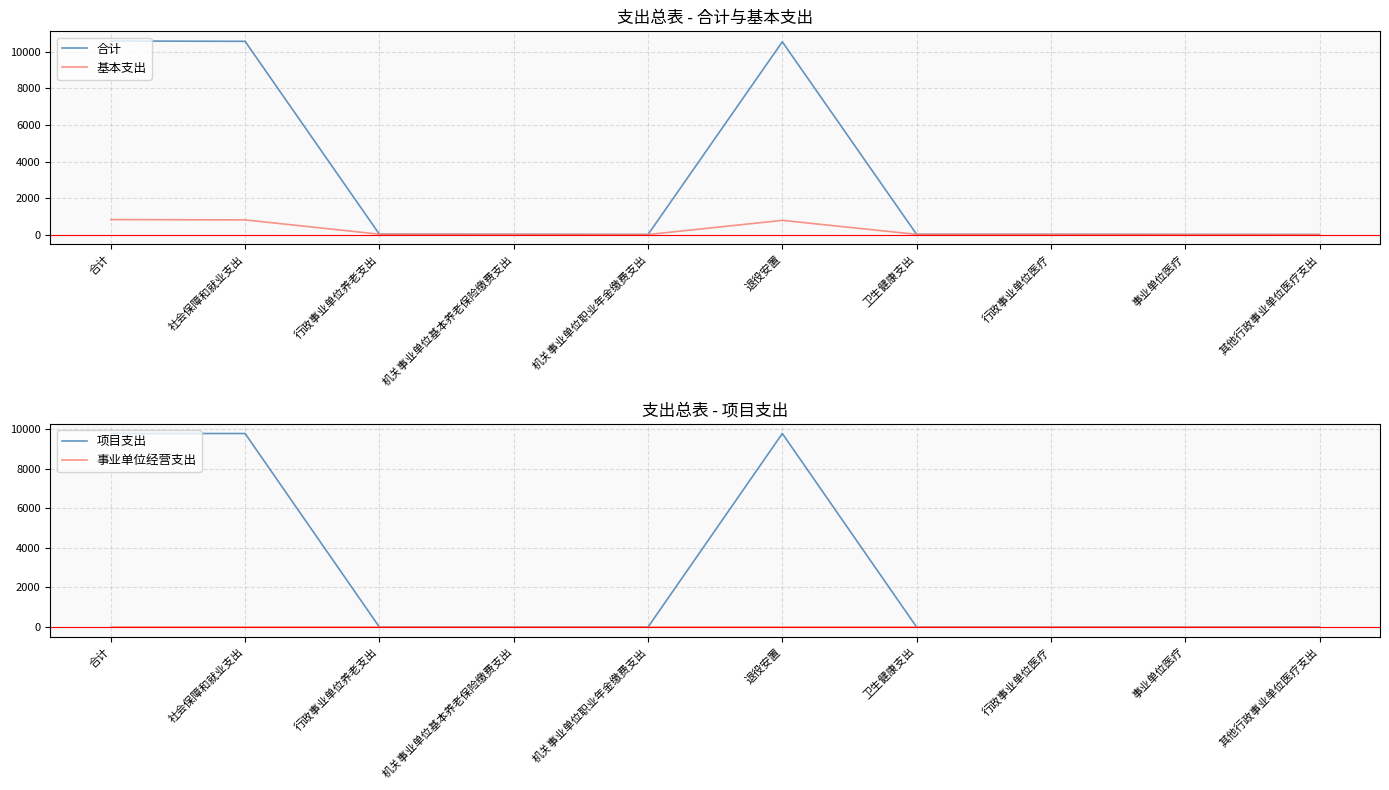

What are all the series names shown in the legend?

合计, 基本支出, 项目支出, 事业单位经营支出